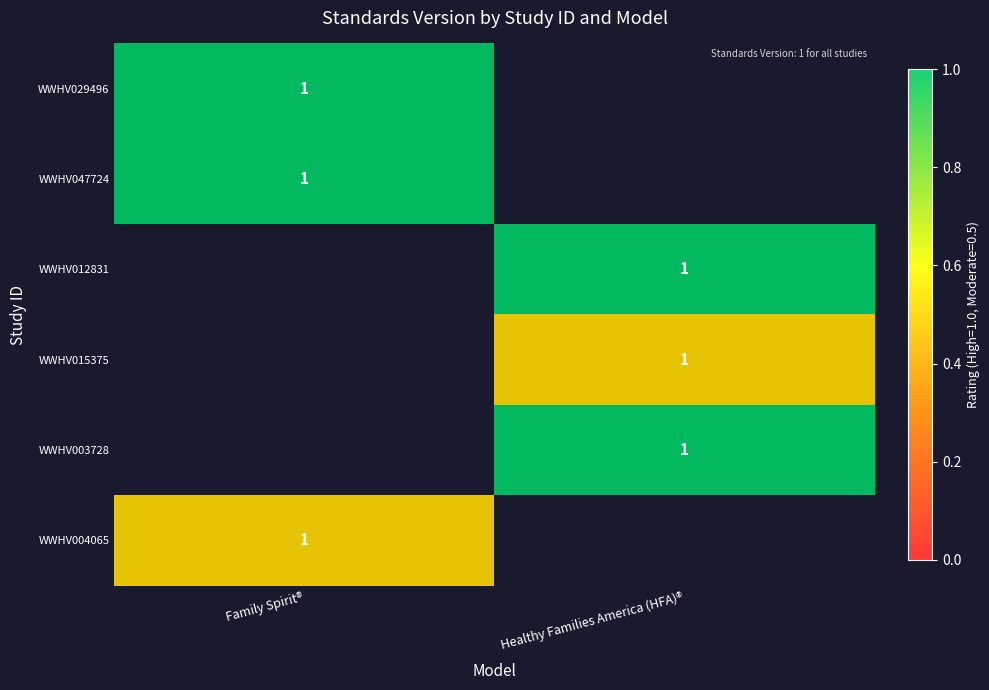

List the labels in order of WWHV015375 value, smallest first.

Family Spirit®, Healthy Families America (HFA)®